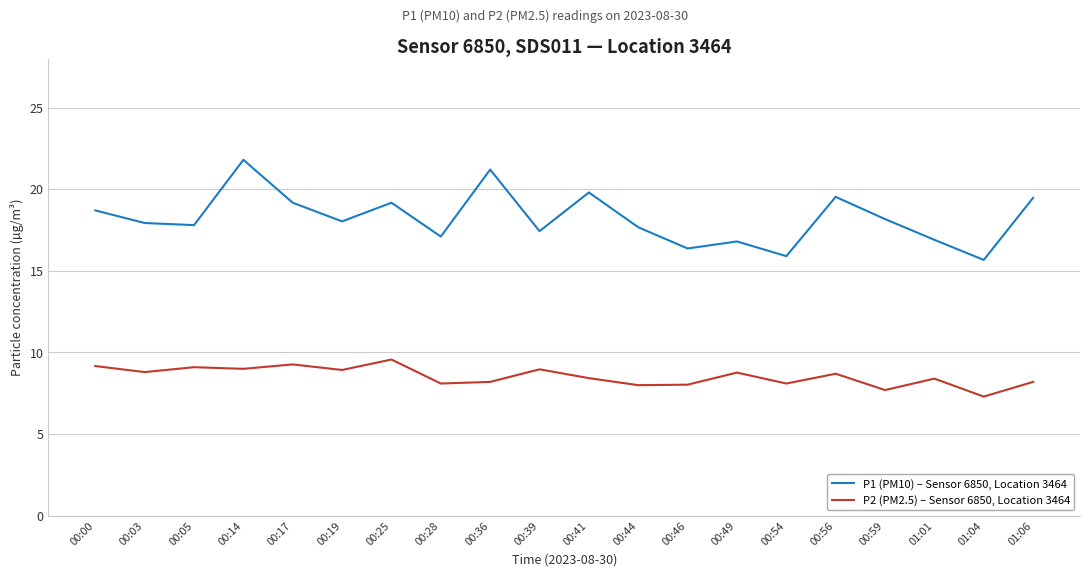

Read the P1 (PM10) – Sensor 6850, Location 3464 value at 00:00.

18.7